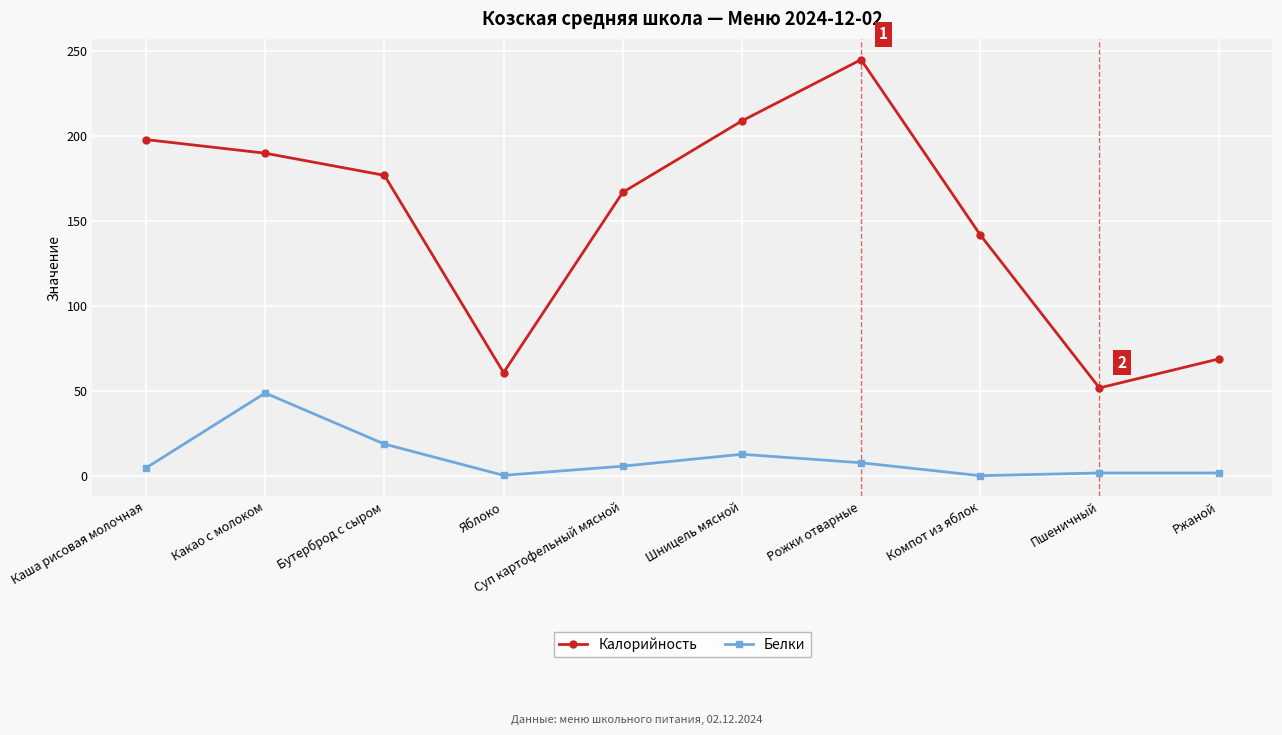

What is the label of the 10th point from the right?

Каша рисовая молочная